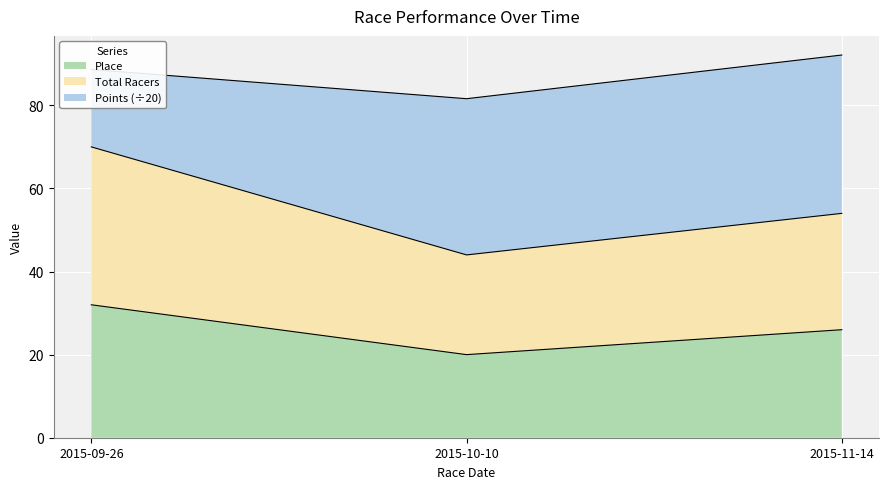

What is the average value of the Place series?

26.0